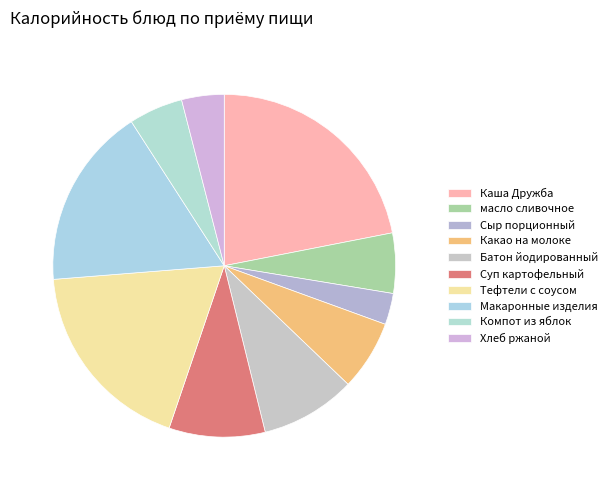

Does Тефтели с соусом account for over 50% of the chart?

No